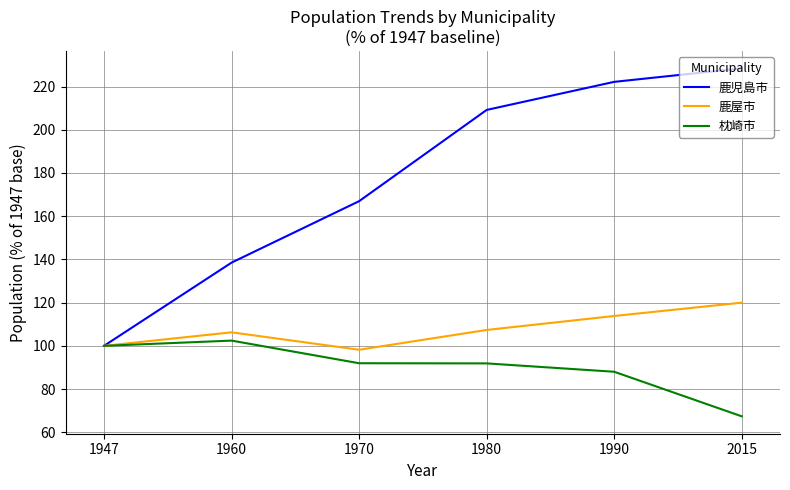

The 鹿児島市 series shows 191.4 at 1960. True or false?

False